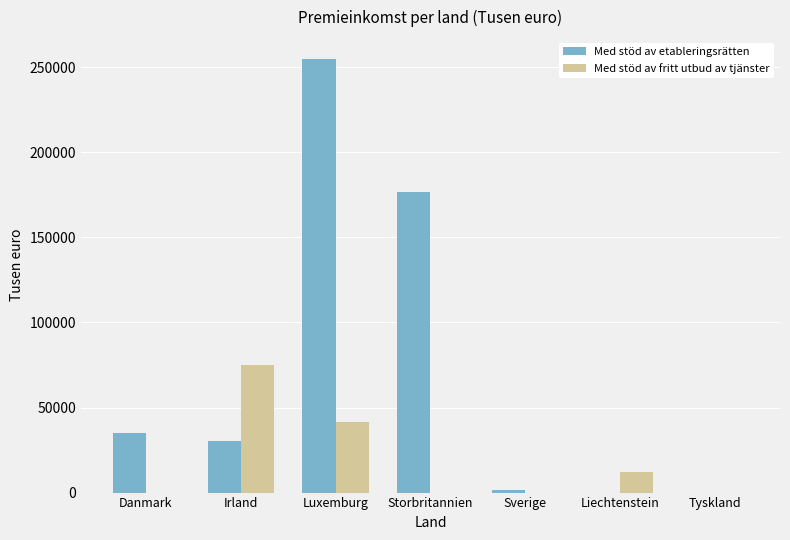

Are the bars grouped side by side (vs. stacked)?

Yes